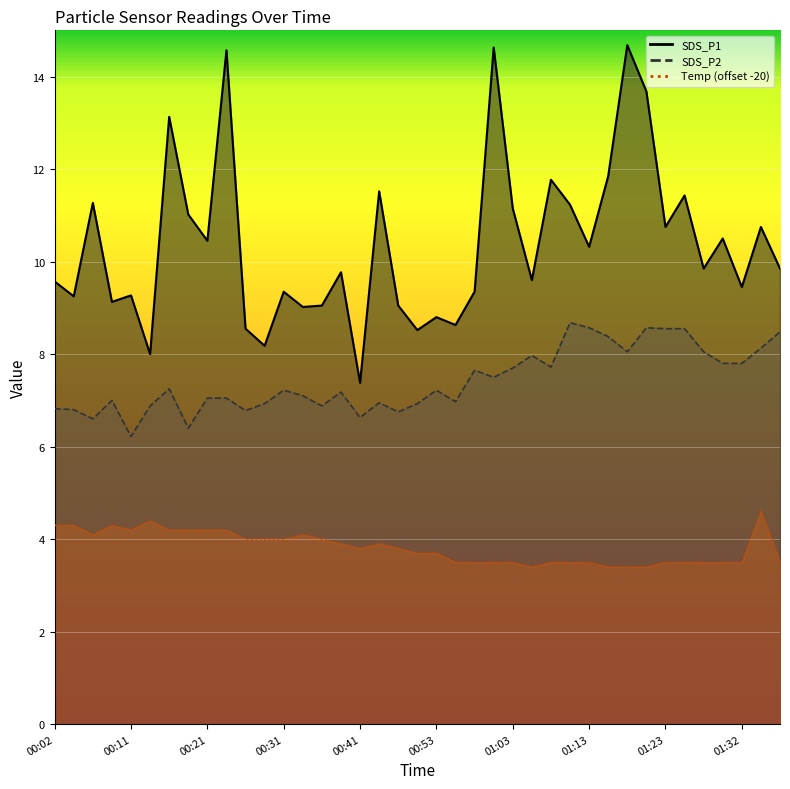

What is the difference between the highest and lowest values at 00:26?

4.6